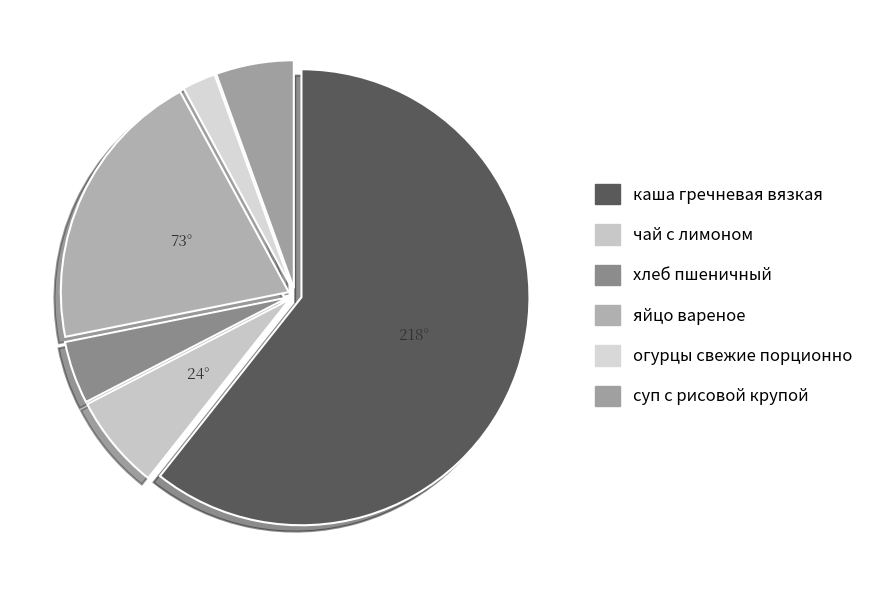

What is the total percentage of хлеб пшеничный and чай с лимоном?

11.2%